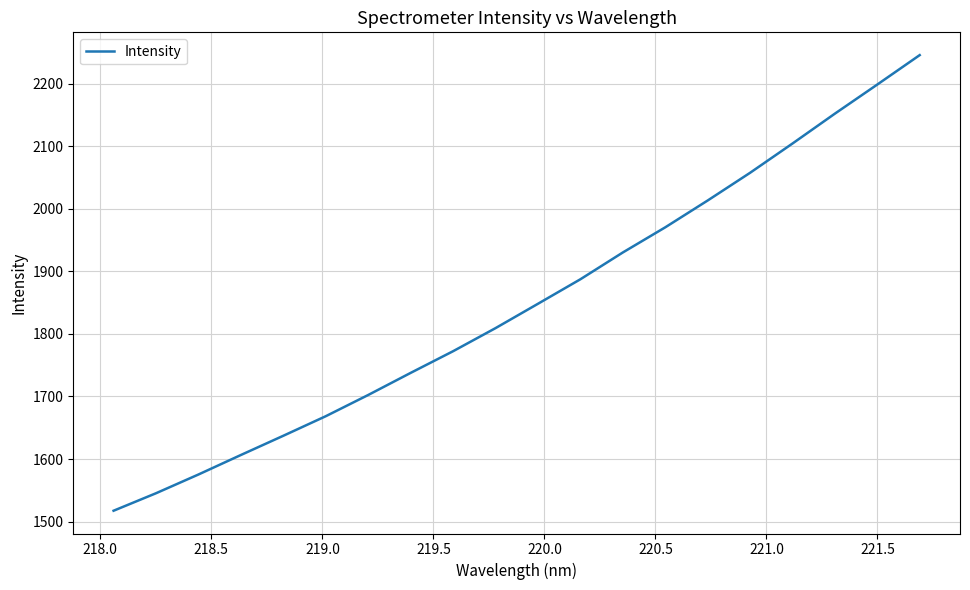

How many values are below 1848?

10